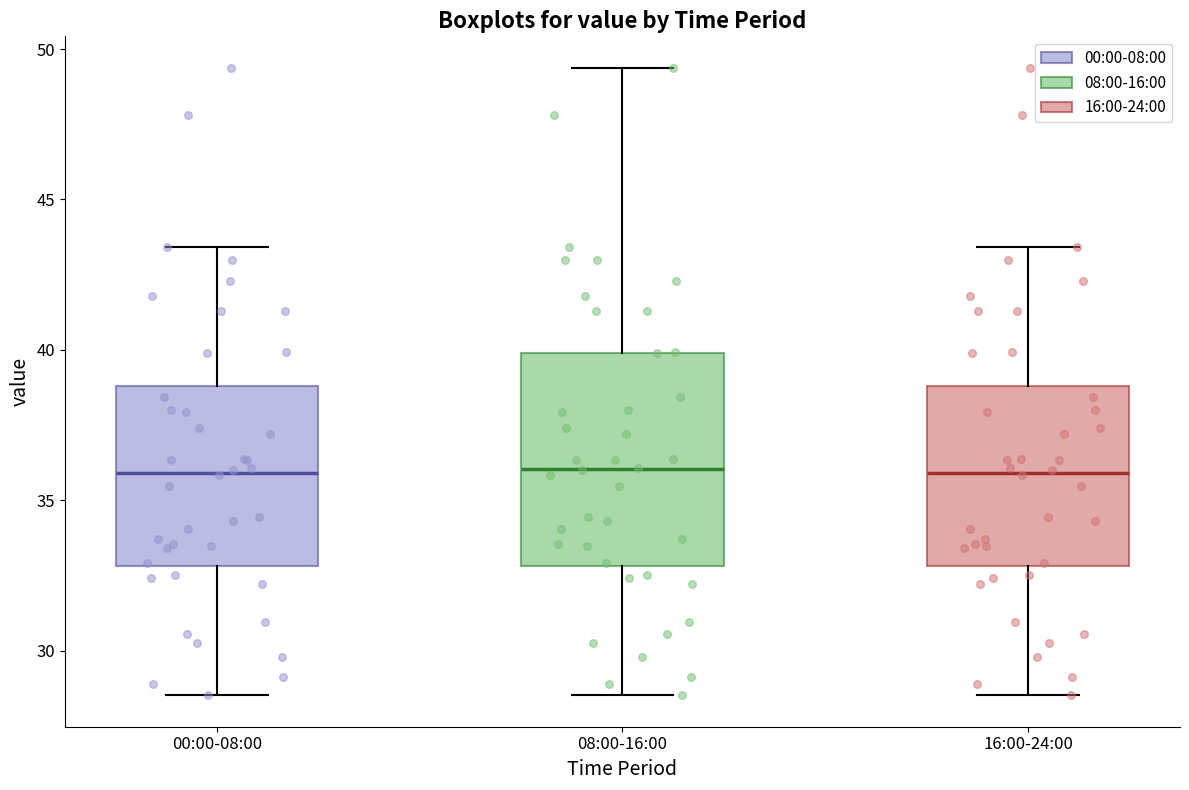

Which box is the tallest, from its lower edge to its upper edge?

08:00-16:00